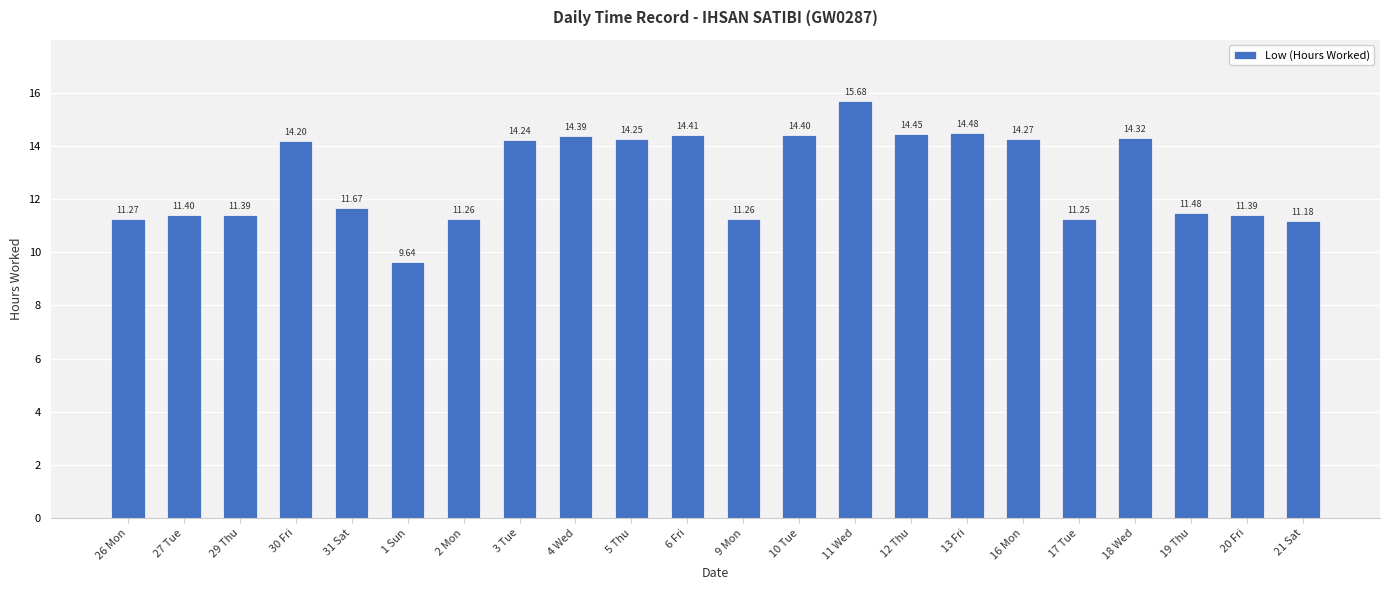

Approximately how many times larger is the value at 4 Wed compared to 29 Thu?

1.3